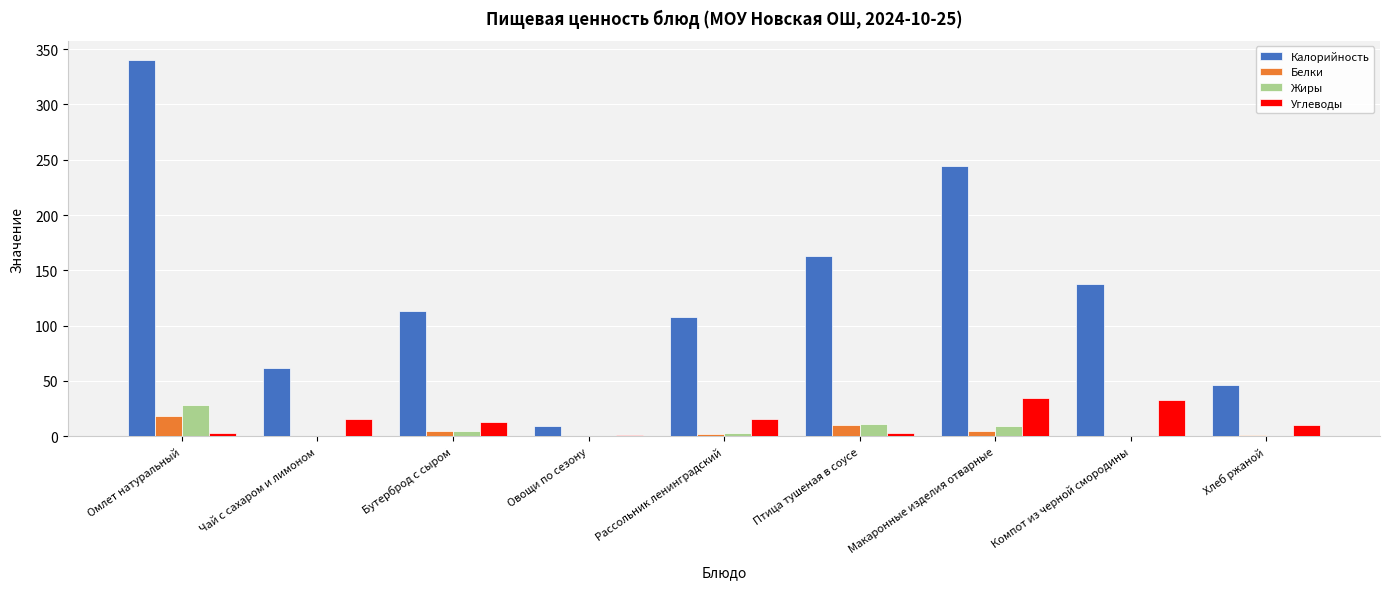

At which category is the sum across all series the highest?

Омлет натуральный